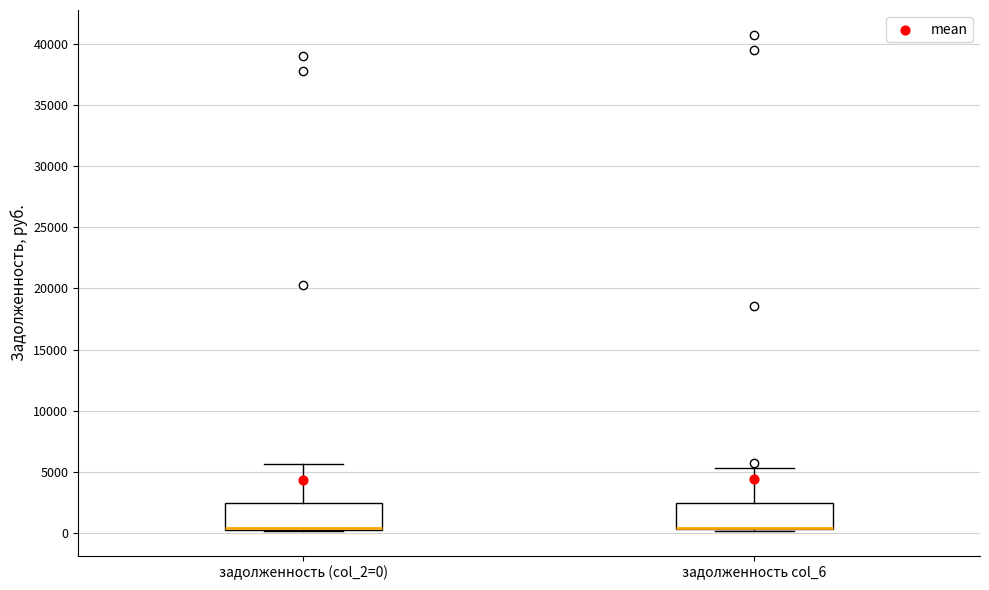

Reading left to right, read every box against the y-axis: the position of its median line, the range the box covers, and the ends of its whiskers. The values are not printed on the chart, so give them approximately, as read against the axis.

задолженность (col_2=0): median 500 (drawn on the box's lower edge), box 500 to 2500, whiskers 0 to 5500
задолженность col_6: median 500 (drawn on the box's lower edge), box 500 to 2500, whiskers 0 to 5500